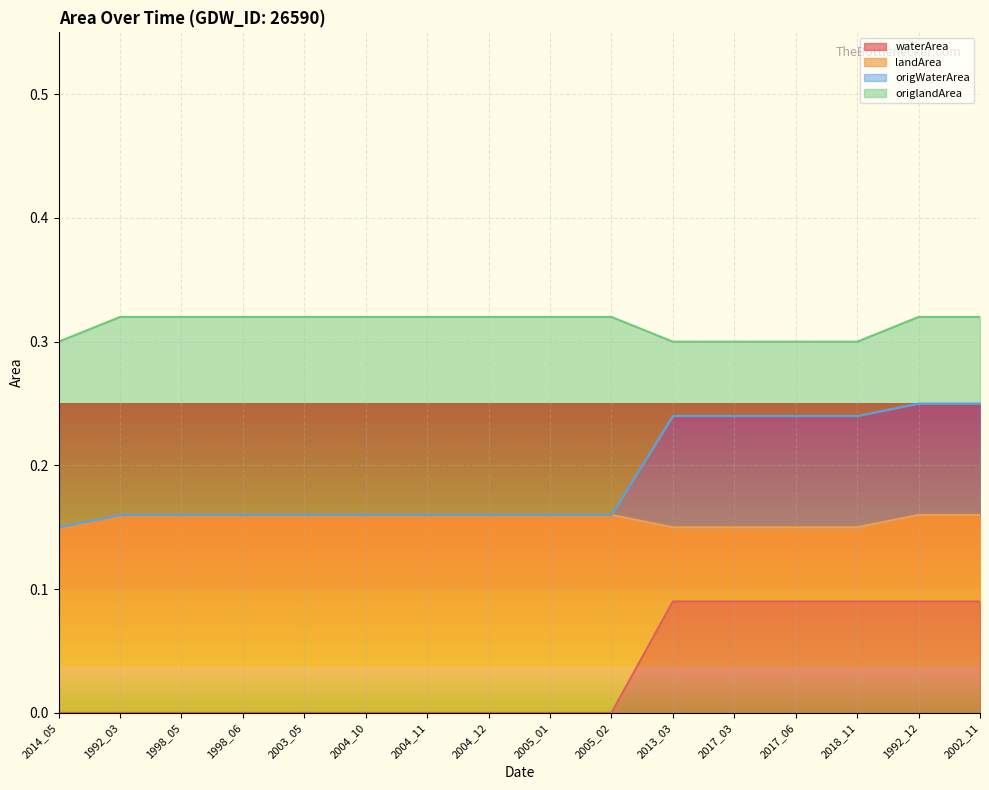

The value of landArea at 2004_11 is 0.2. True or false?

True